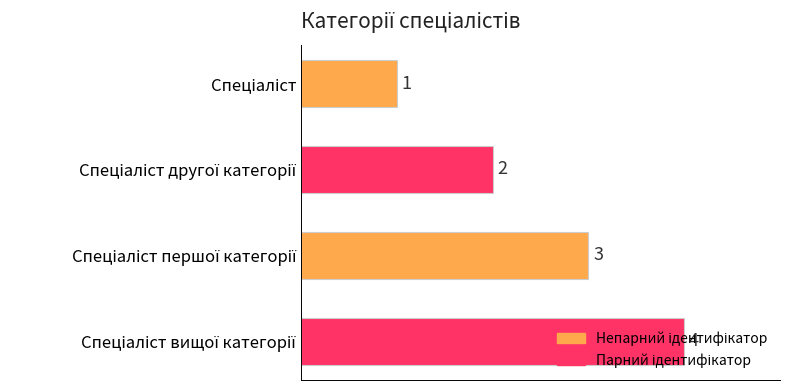

Count the values in the range 2 to 4.

3